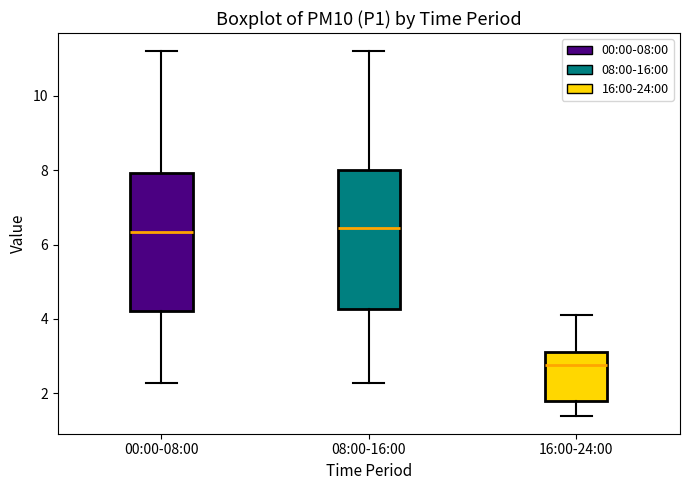

Reading left to right, transcribe this box plot: for each box, give where its median line is, the range the box spans, and where its two whiskers end, as read against the y-axis. The values are not printed on the chart, so give them approximately, as read against the axis.

00:00-08:00: median 6.4, box 4.2 to 8.0, whiskers 2.2 to 11.2
08:00-16:00: median 6.4, box 4.2 to 8.0, whiskers 2.2 to 11.2
16:00-24:00: median 2.8, box 1.8 to 3.2, whiskers 1.4 to 4.2